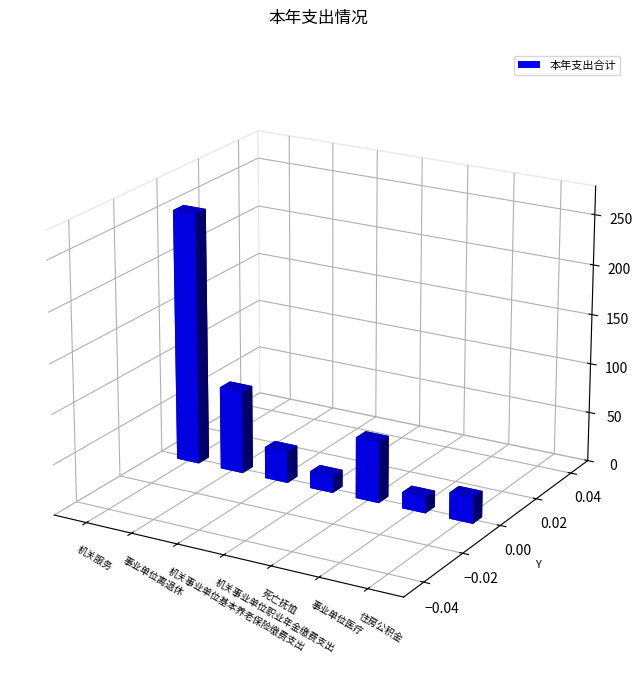

Which label corresponds to the smallest value in the chart?

事业单位医疗